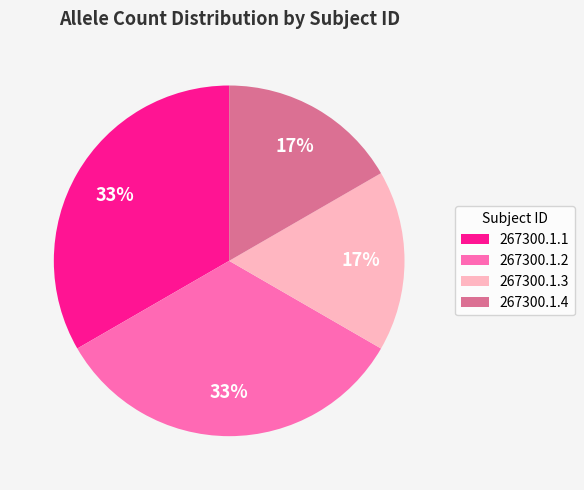

To the nearest percent, what is the average slice percentage?

25%